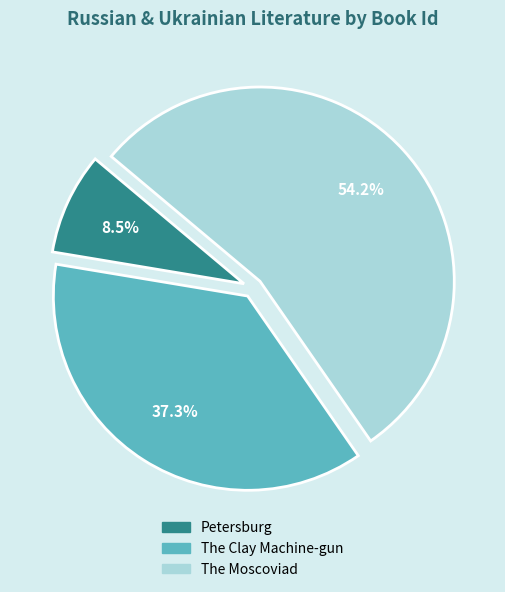

What portion of the pie excludes The Clay Machine-gun?

62.7%